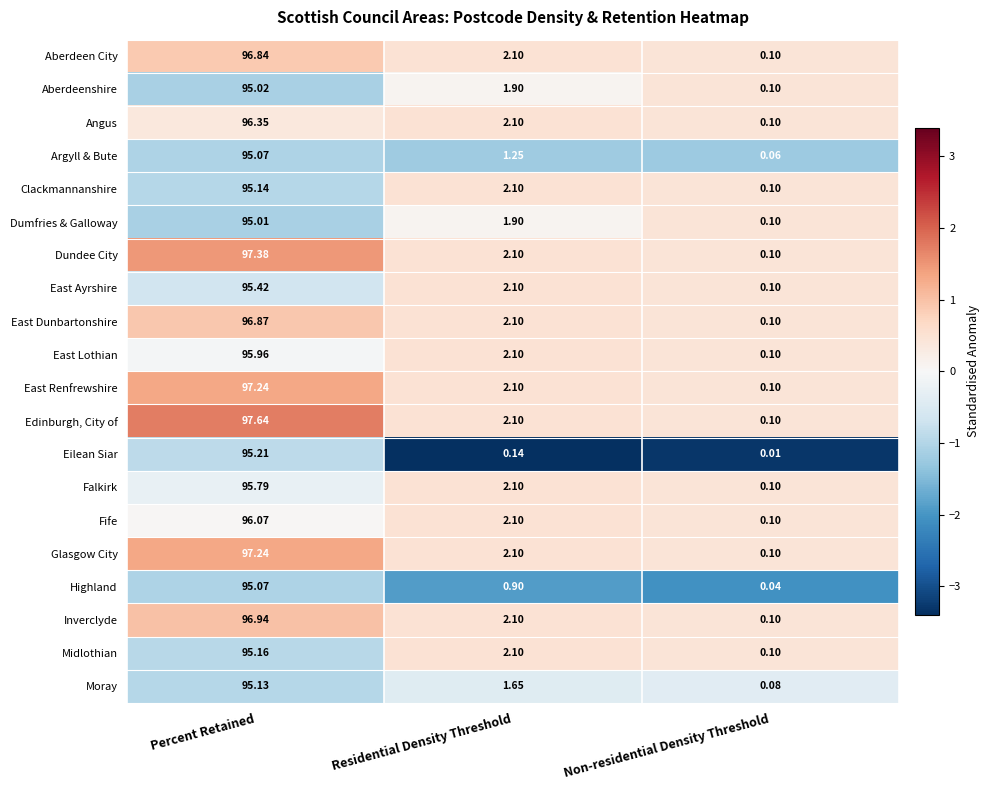

Which series changed the most between Percent Retained and Non-residential Density Threshold?

Edinburgh, City of